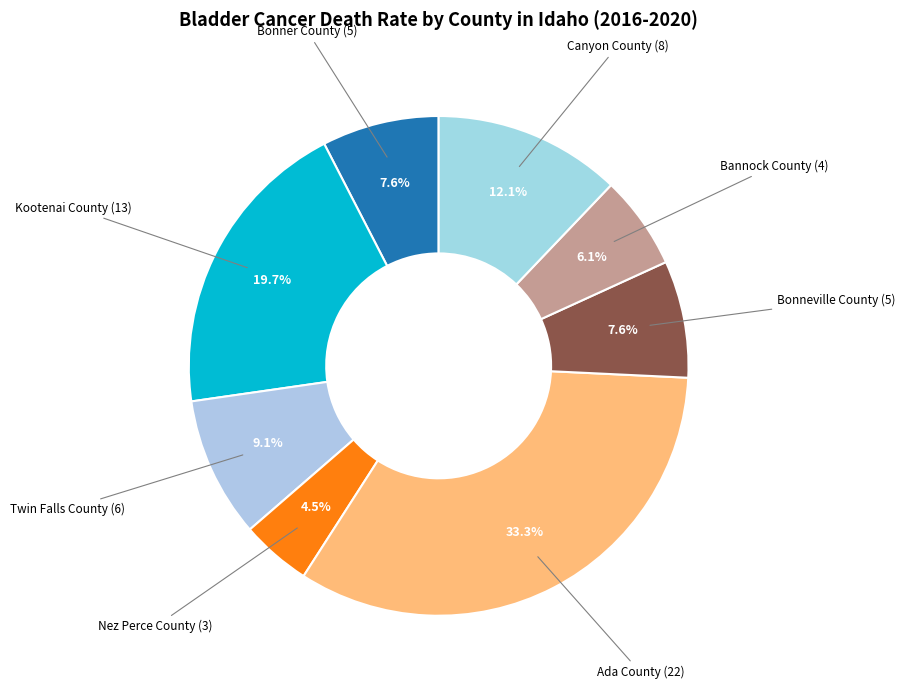

The Kootenai County slice represents 20% of the pie. True or false?

True